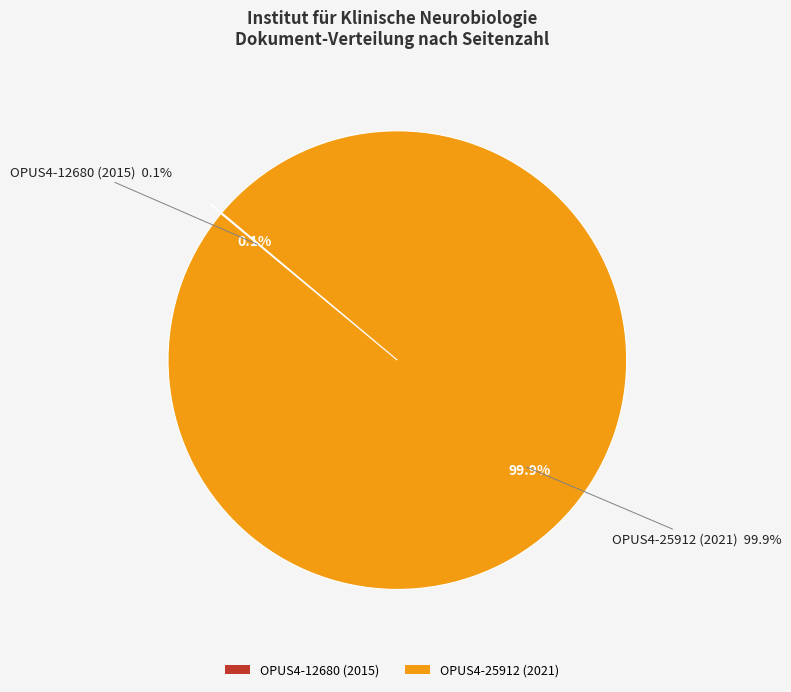

What is the largest slice in the pie chart?

OPUS4-25912 (2021)